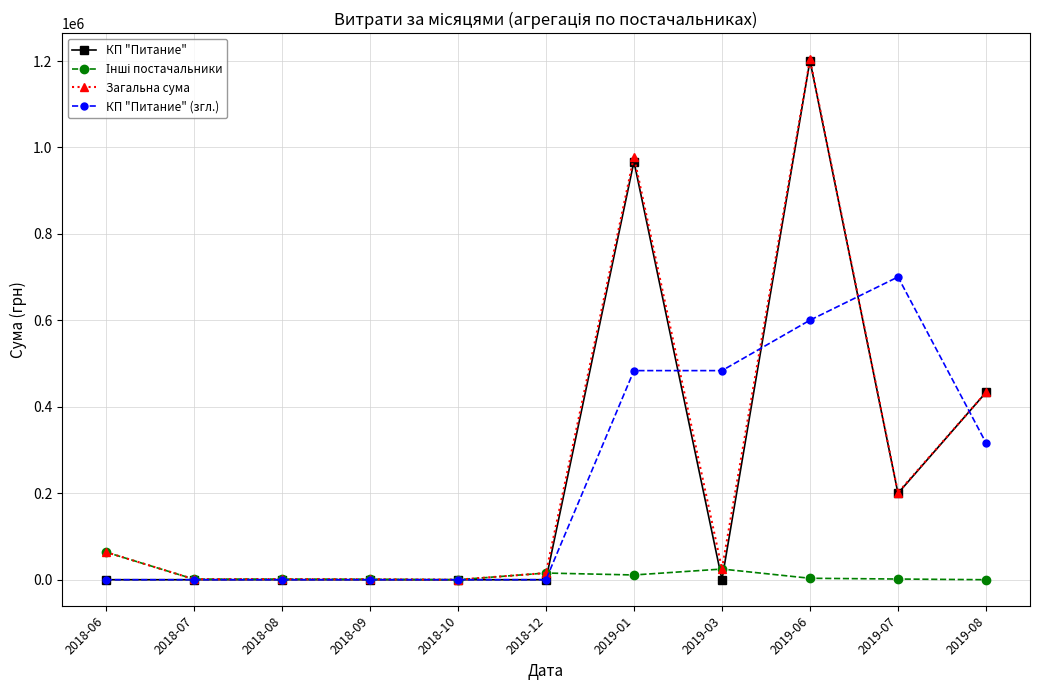

At how many categories does at least one series exceed 216790?

5